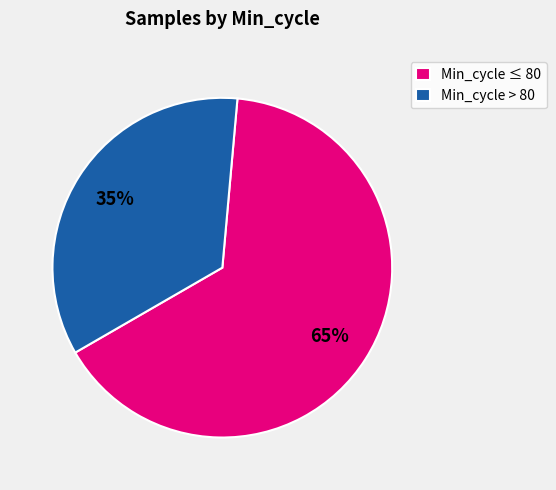

The Min_cycle ≤ 80 slice represents 65% of the pie. True or false?

True